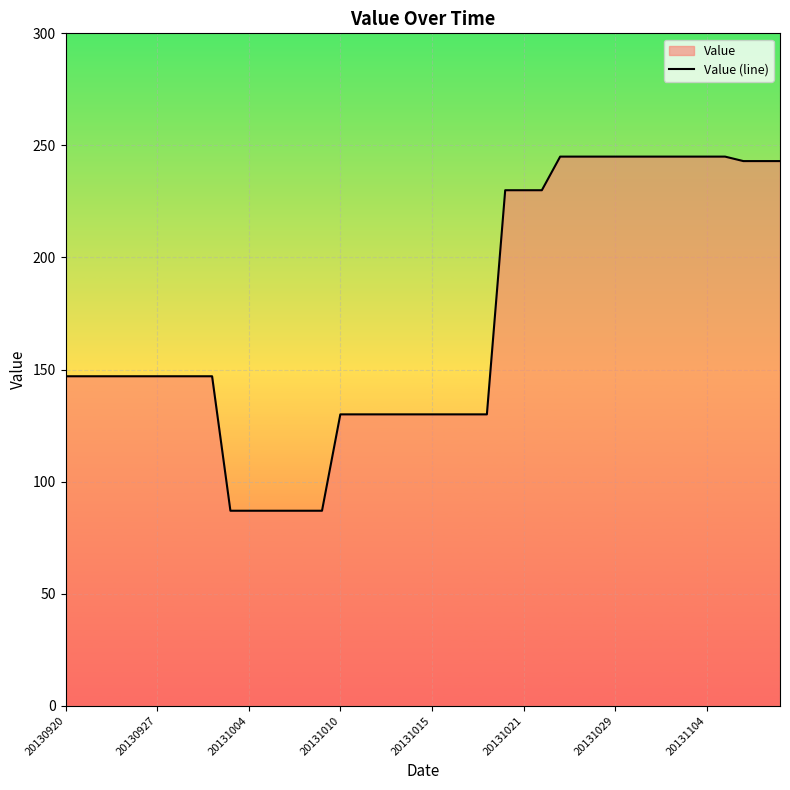

What is the difference between the maximum and minimum values?

158